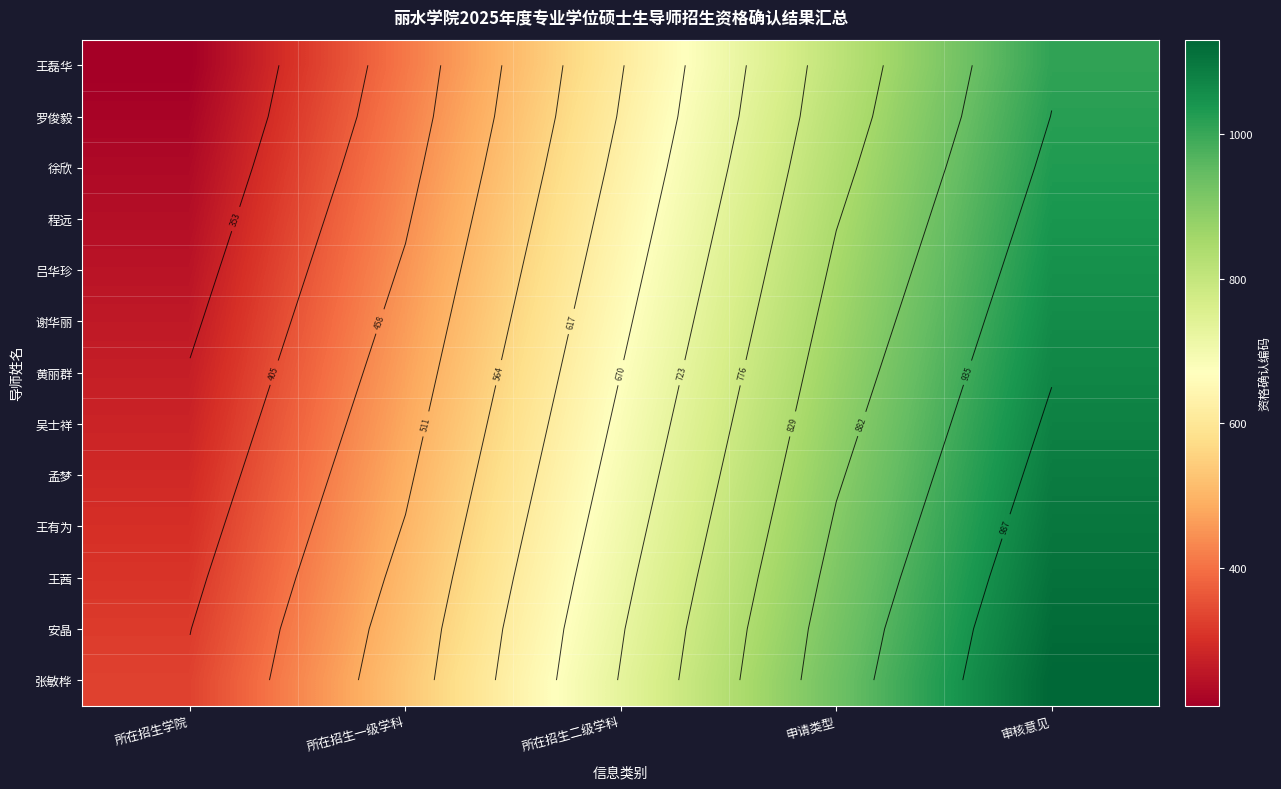

Rank the series by their maximum value, from highest to lowest.

张敏桦, 安晶, 王茜, 王有为, 孟梦, 吴士祥, 黄丽群, 谢华丽, 吕华珍, 程远, 徐欣, 罗俊毅, 王磊华